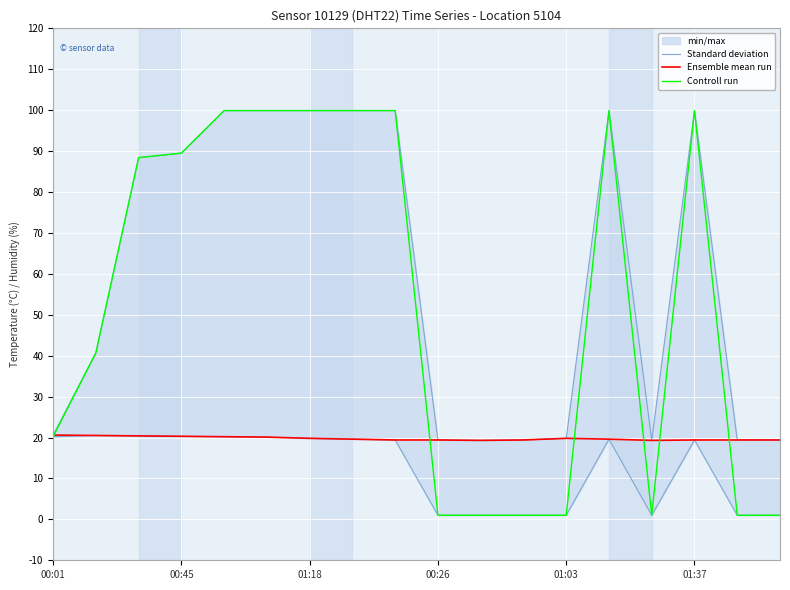

True or false: Controll run has more than 1 points higher than both neighbors.

True